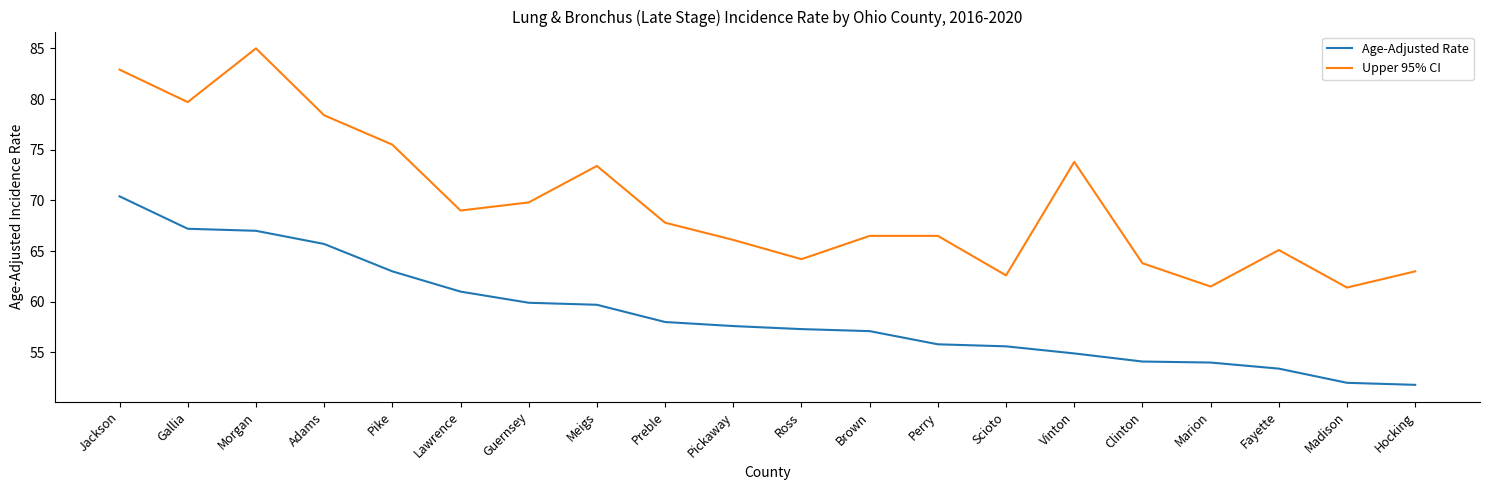

The value of Upper 95% CI at Marion is 93.2. True or false?

False